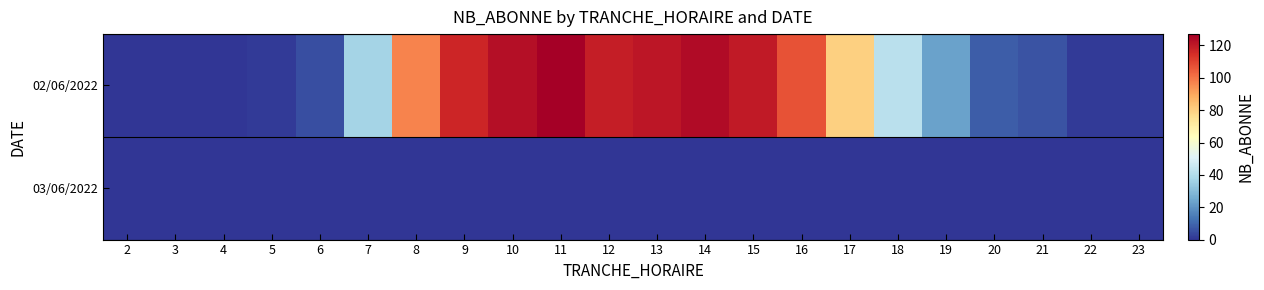

Reading right to left, what are all the values shown in this chart?

02/06/2022: 23=1	22=1	21=6	20=8	19=23	18=42	17=80	16=107	15=120	14=124	13=121	12=119	11=127	10=123	9=117	8=97	7=37	6=5	5=1	4=0	3=0	2=0
03/06/2022: 23=0	22=0	21=0	20=0	19=0	18=0	17=0	16=0	15=0	14=0	13=0	12=0	11=0	10=0	9=0	8=0	7=0	6=0	5=0	4=0	3=0	2=0